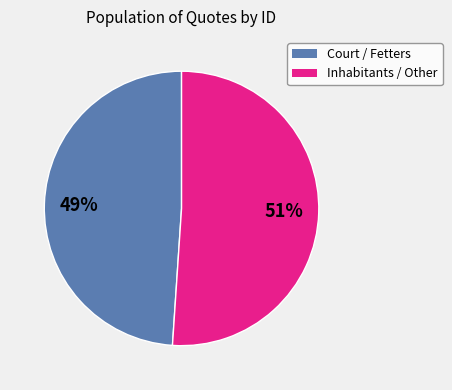

Does any single category account for the majority?

Yes